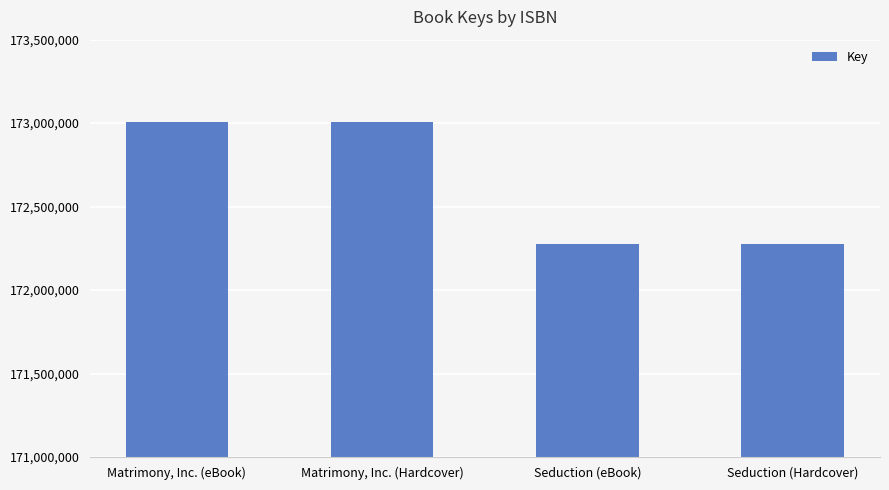

What is the value of the 3rd bar from the left?

172275090